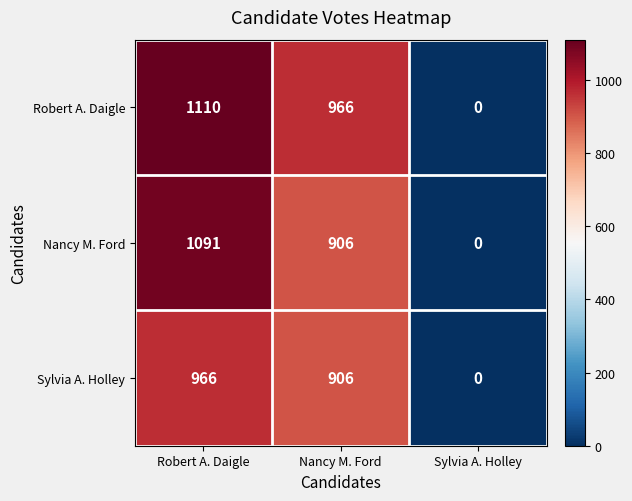

Count the number of data series in this chart.

3